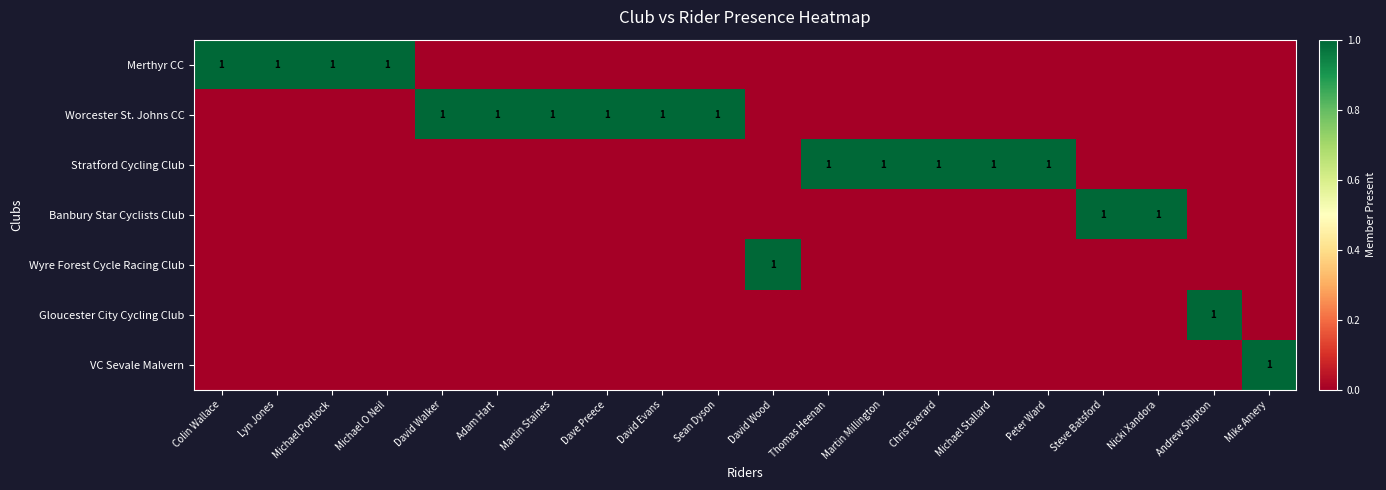

True or false: Worcester St. Johns CC has a value of 1 at David Walker.

True